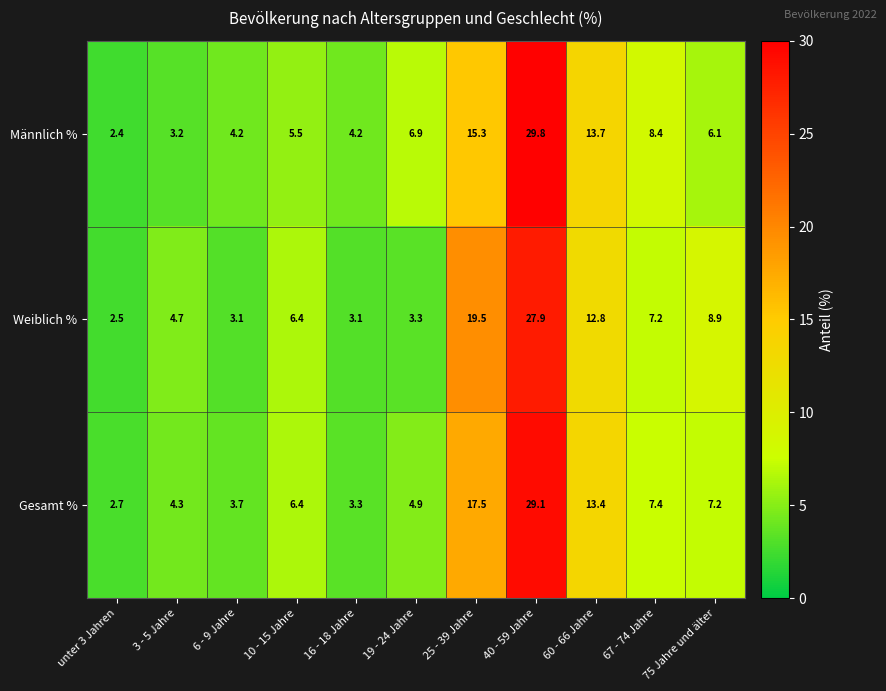

Which series changed the most between 6 - 9 Jahre and 67 - 74 Jahre?

Männlich %